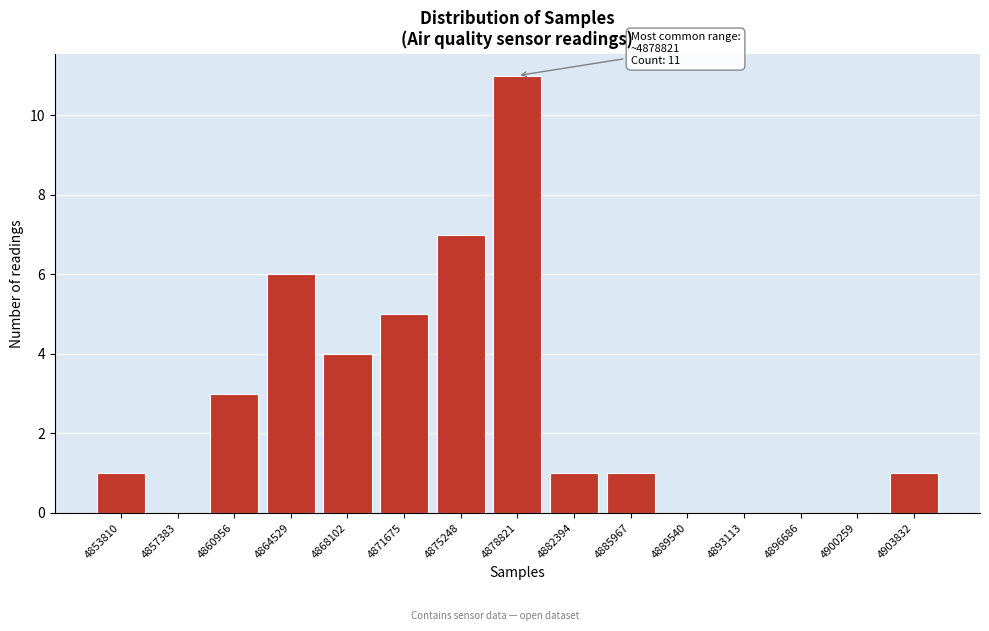

Reading right to left, extract all data points from this chart.

4903832=1	4900259=0	4896686=0	4893113=0	4889540=0	4885967=1	4882394=1	4878821=11	4875248=7	4871675=5	4868102=4	4864529=6	4860956=3	4857383=0	4853810=1